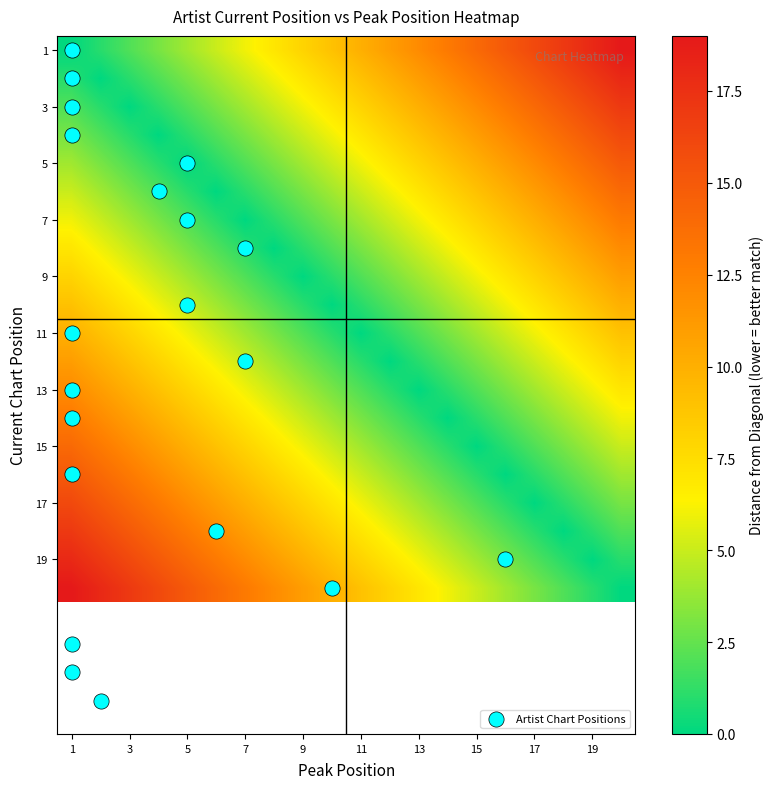

What is the maximum value shown in the chart?

23